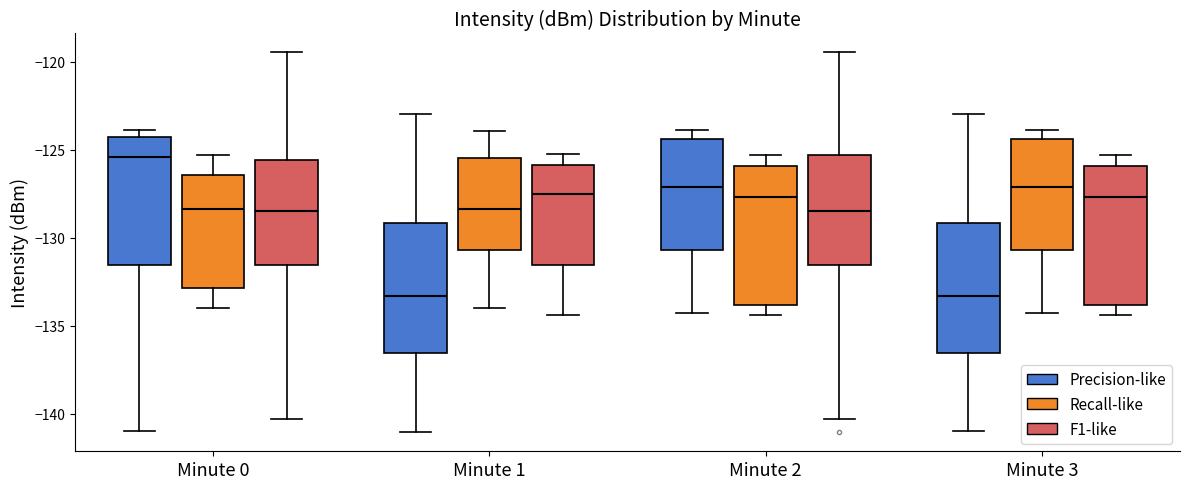

Which box has the highest median line?

Minute 0 (Precision-like)